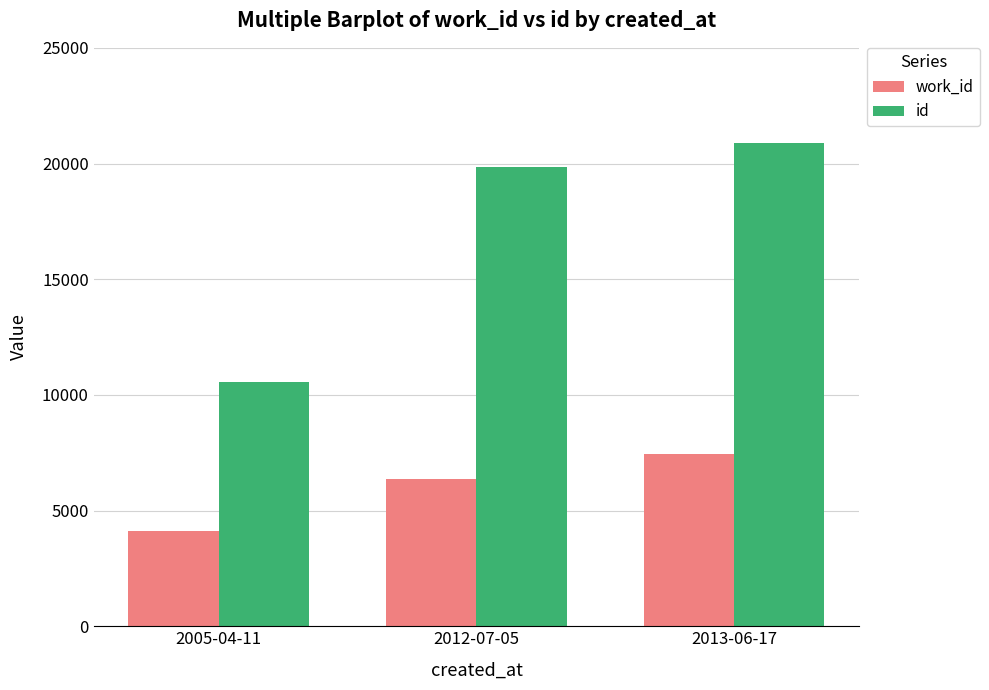

What is the label of the 2nd bar from the right?

2012-07-05